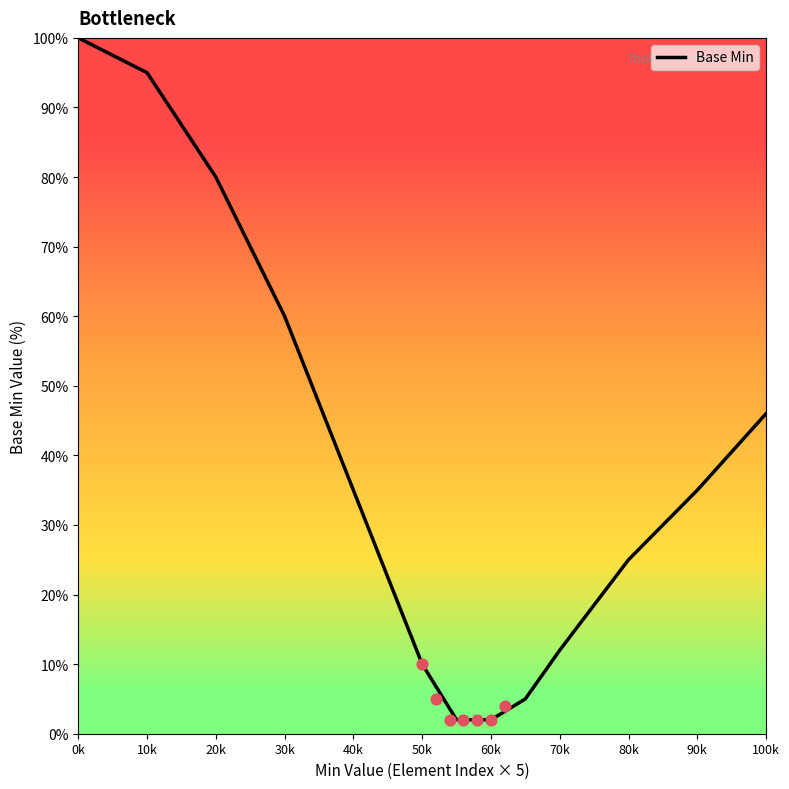

What is the change in value from 20k to 50k?

-70